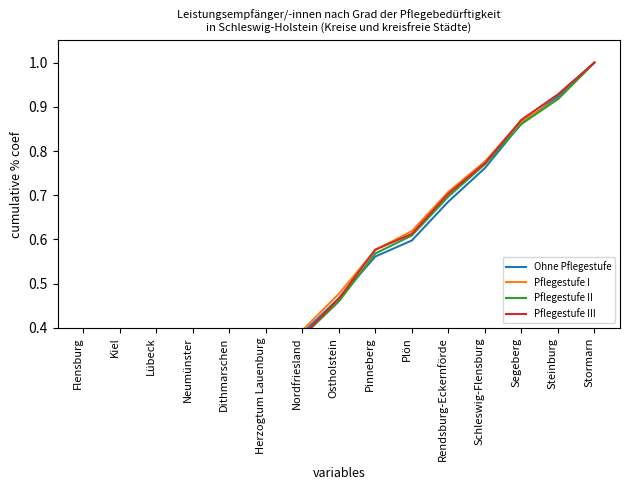

At how many categories does at least one series exceed 0?

15